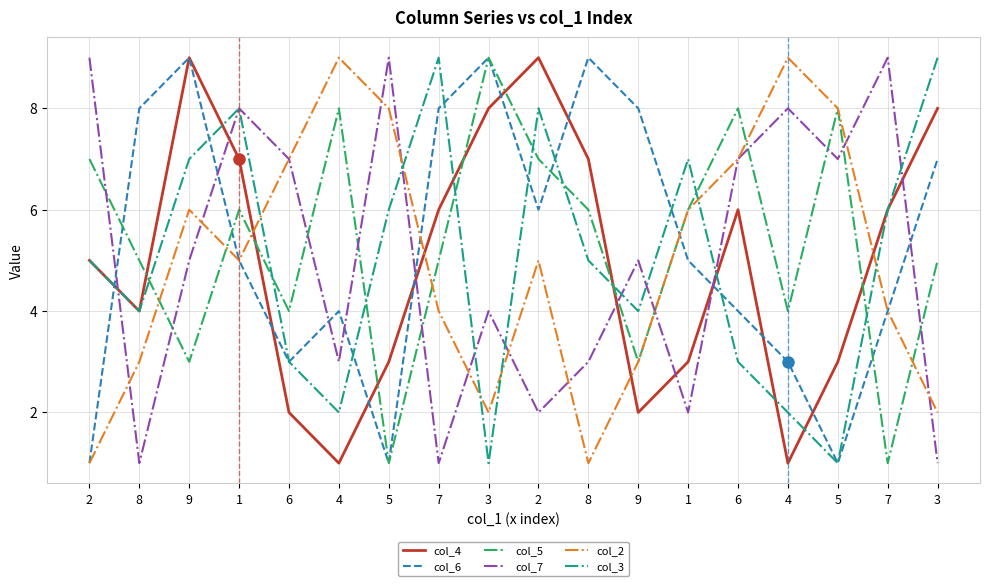

What is the difference between the highest and lowest values at 4?

8